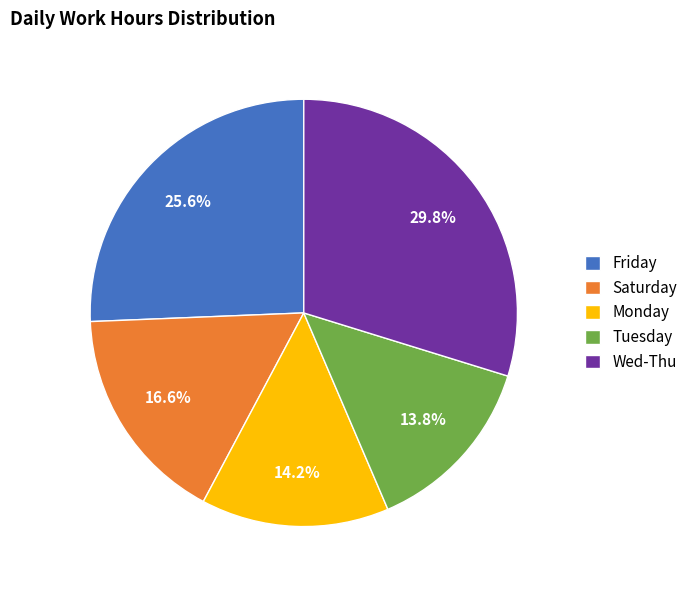

Is the sum of Tuesday and Saturday greater than half?

No